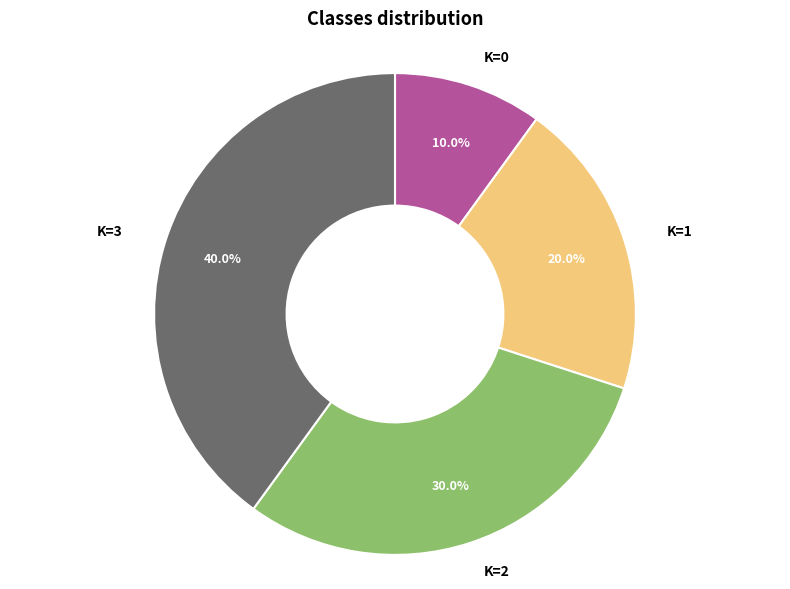

Is there any slice that represents more than half of the pie?

No